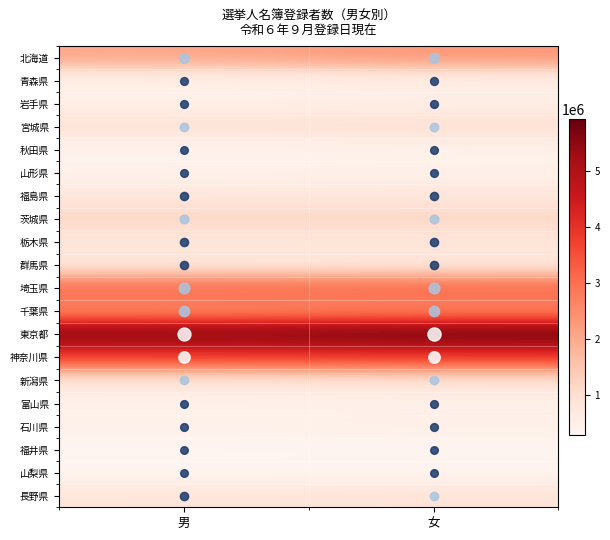

What is the difference between the highest and lowest values at 男?

5328774